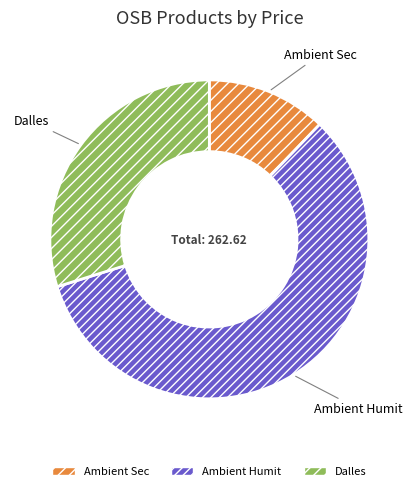

The Ambient Humit slice represents 58% of the pie. True or false?

True